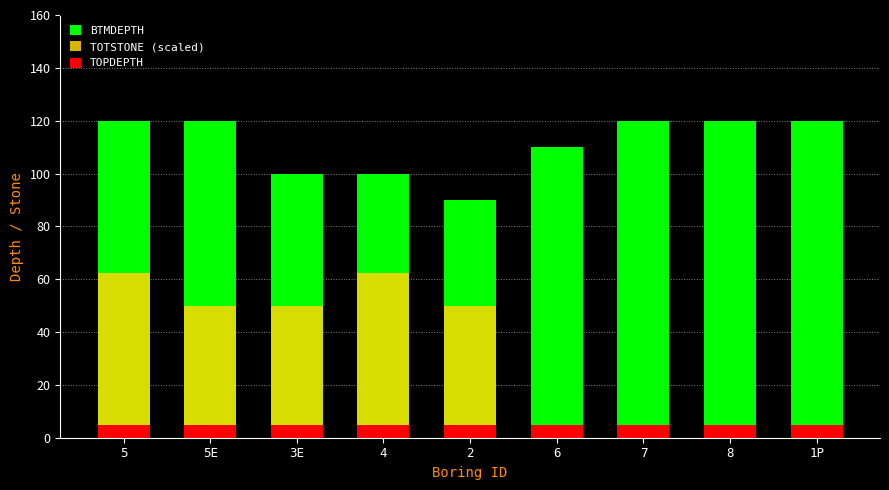

What is the sum of the TOPDEPTH values at 7 and 2?

10.0